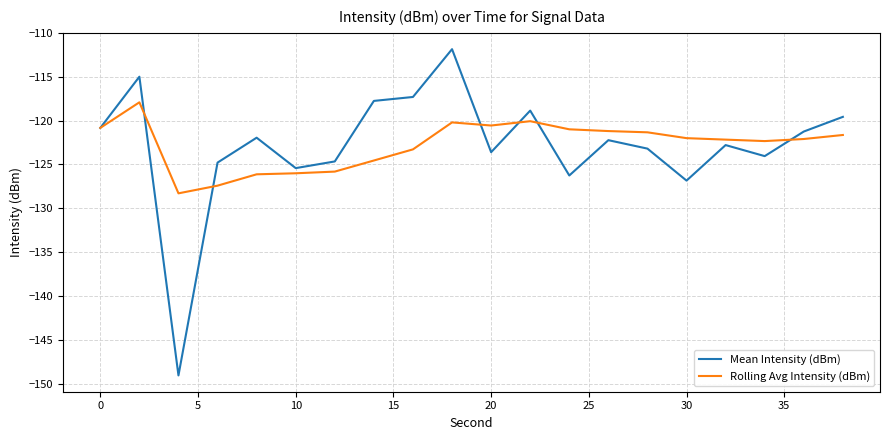

Rank the series by their maximum value, from highest to lowest.

Mean Intensity (dBm), Rolling Avg Intensity (dBm)